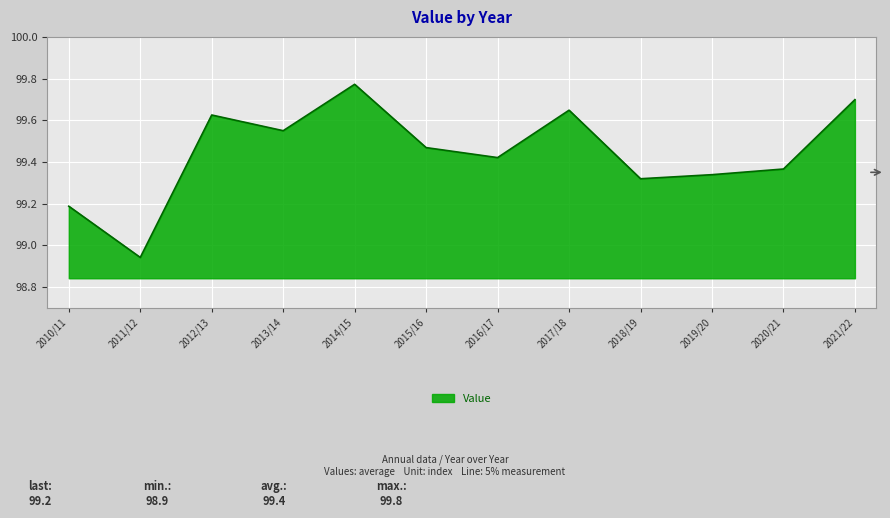

Count the number of data series in this chart.

1